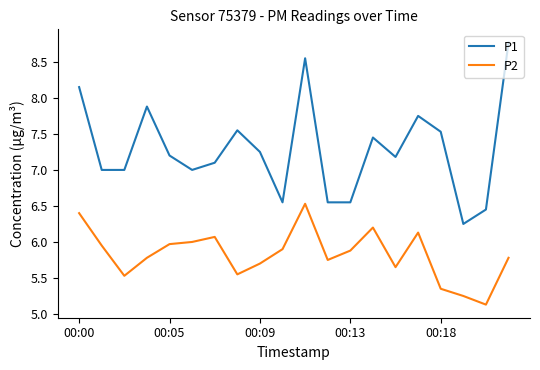

Which series has the widest spread of values?

P1